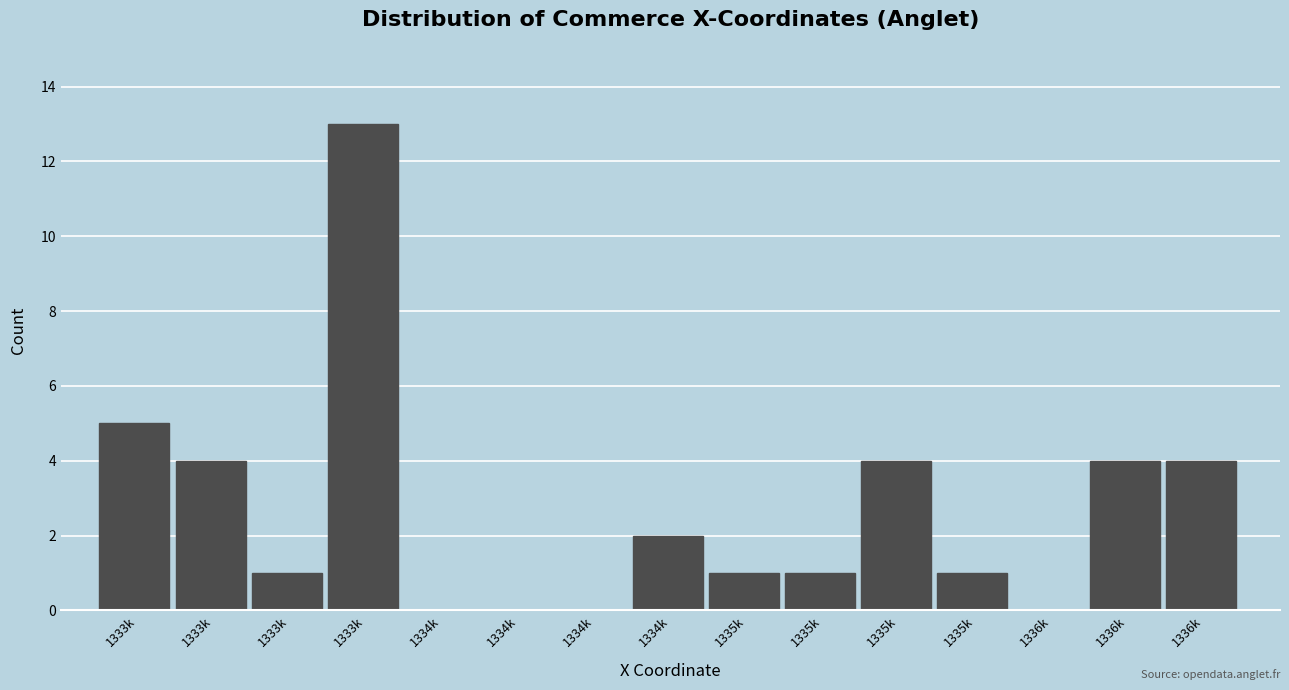

How many data points does each series have?

15